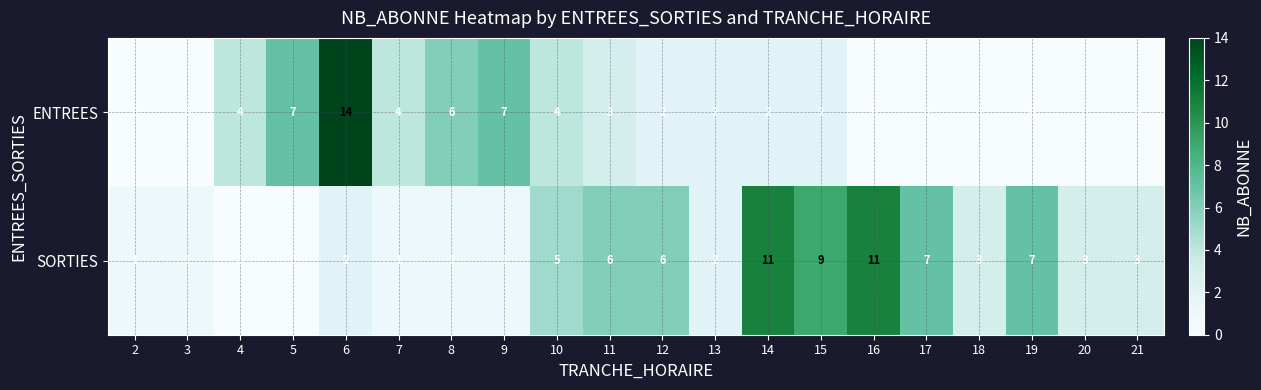

What is the highest value of the SORTIES series?

11